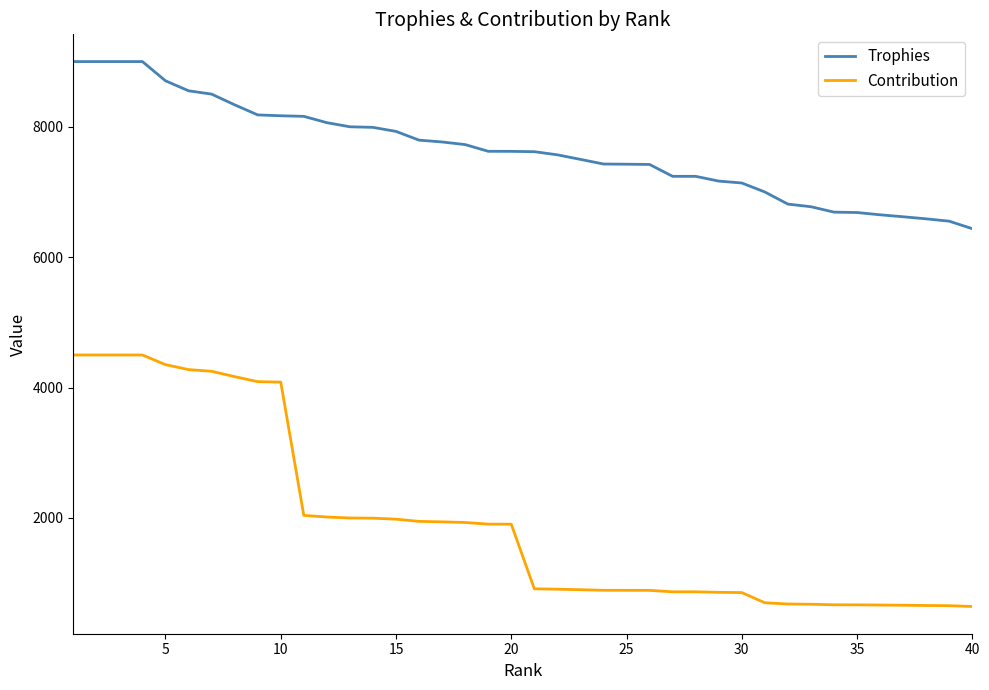

Which series has the largest total across all categories?

Trophies